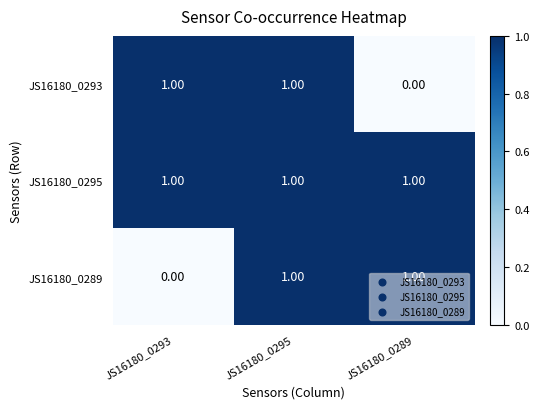

Which series changed the most between JS16180_0293 and JS16180_0295?

JS16180_0289